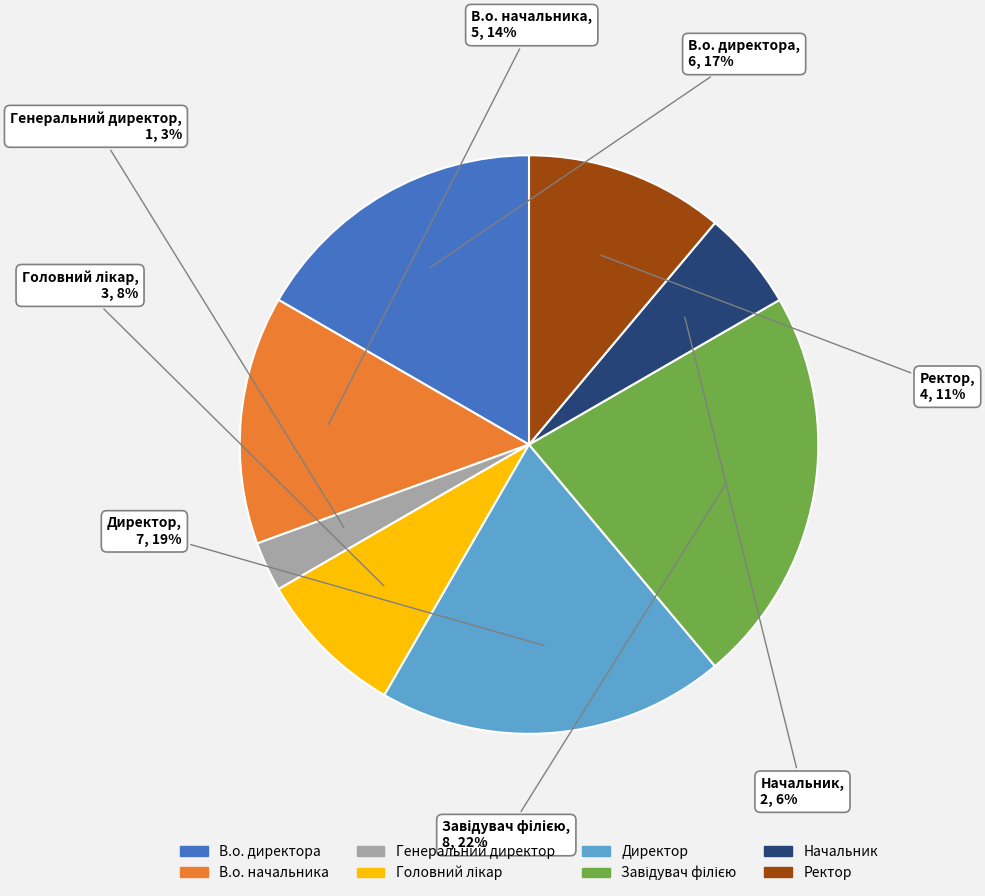

How many slices are in this pie chart?

8